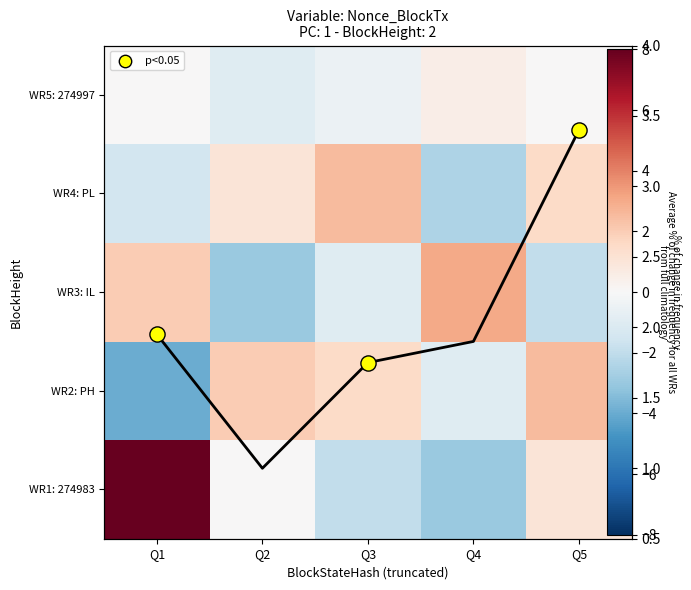

How many positive values does the WR1: 274983 series have?

2